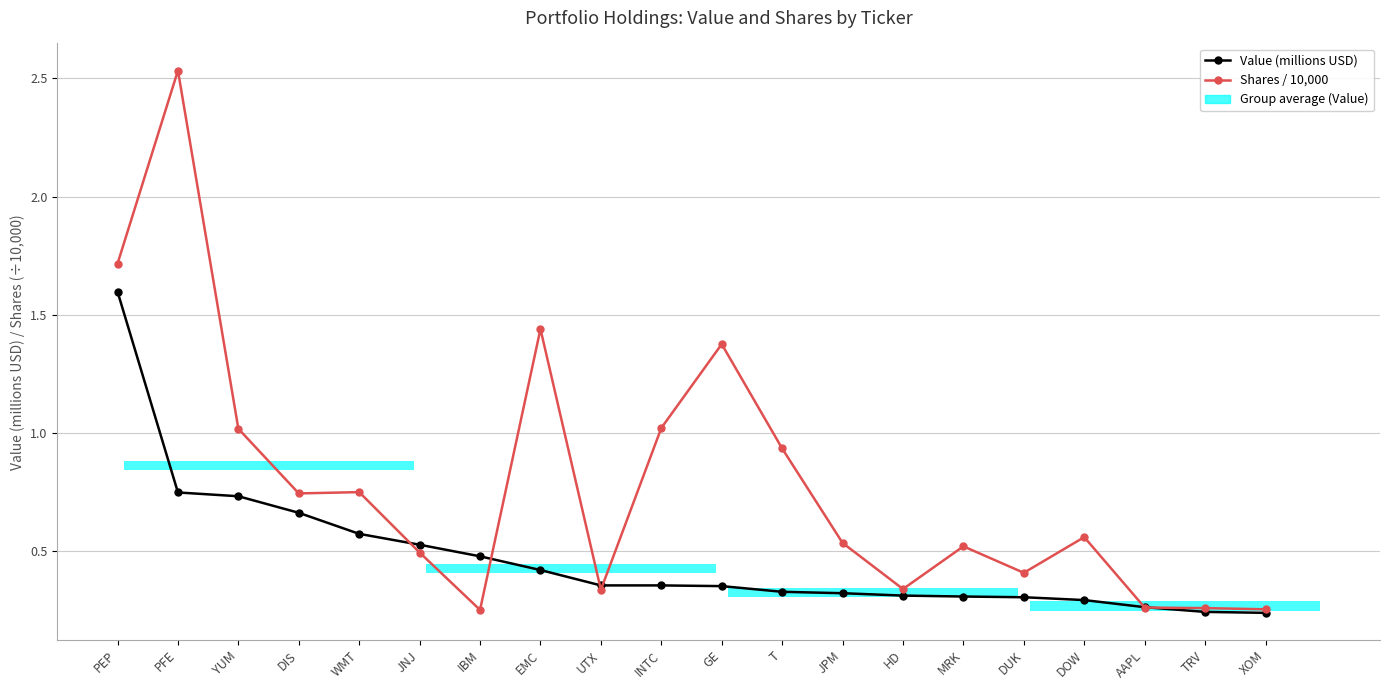

The value of Value (millions USD) at EMC is 0.7. True or false?

False